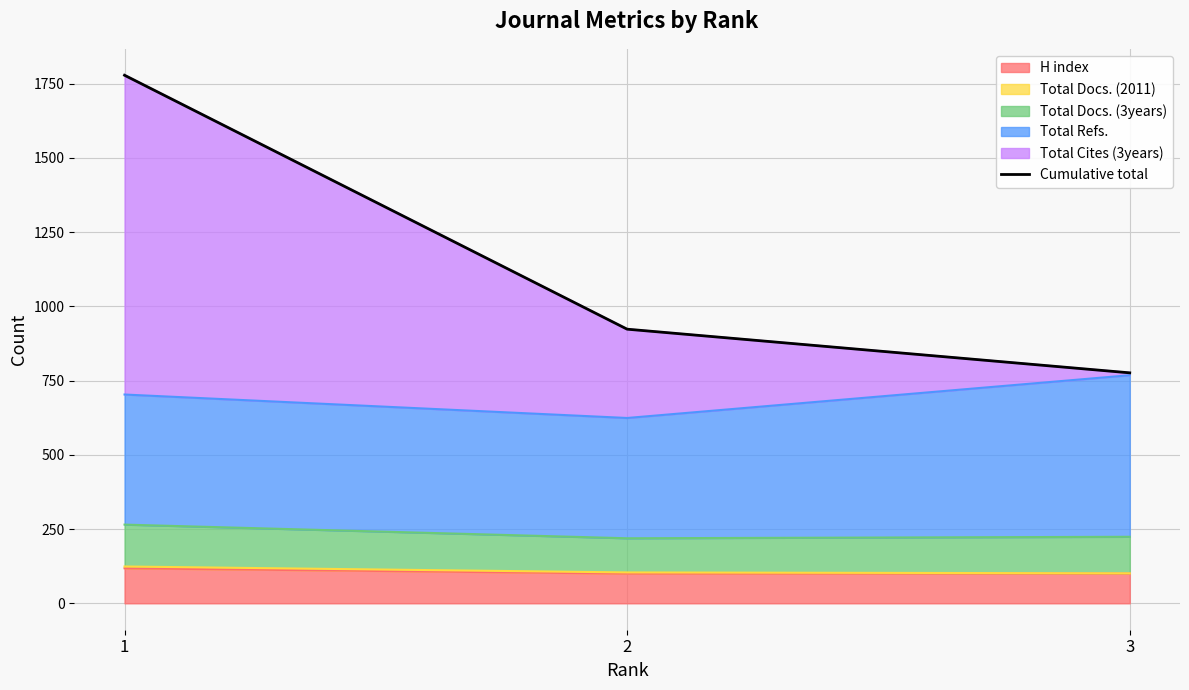

What is the sum of all values?

3477